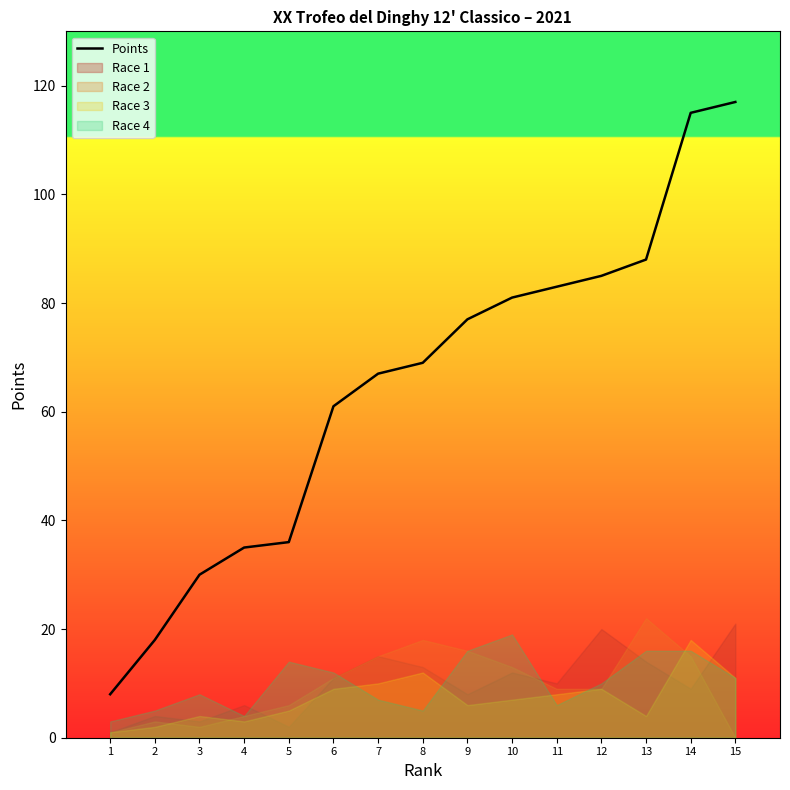

True or false: the data shows 35 at 4.

True